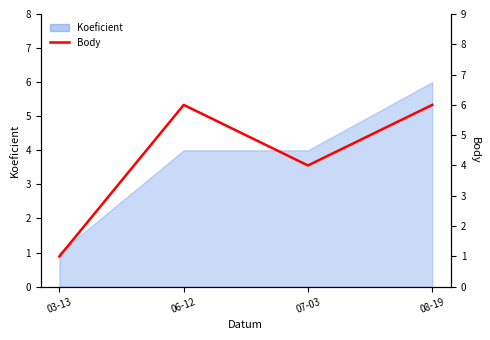

Reading left to right, what are all the values shown in this chart?

03-13=1	06-12=6	07-03=4	08-19=6